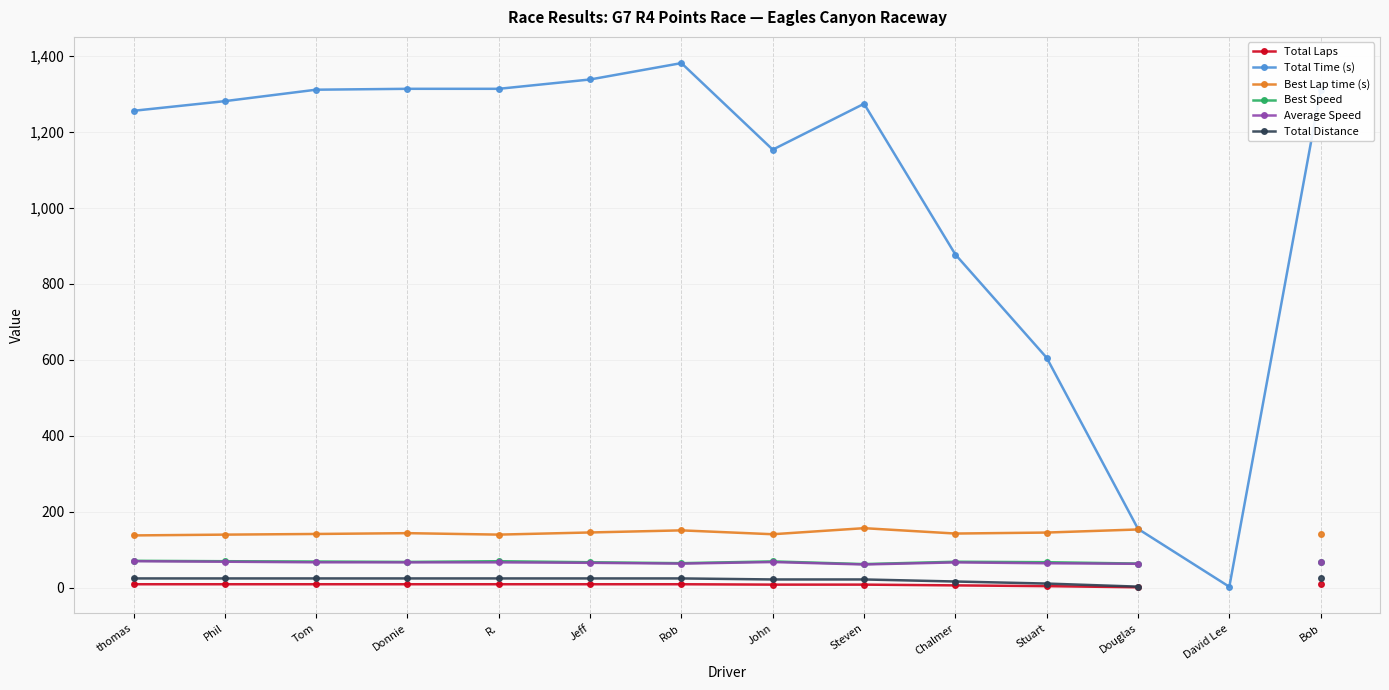

Which category has the highest value in the Total Time (s) series?

Rob